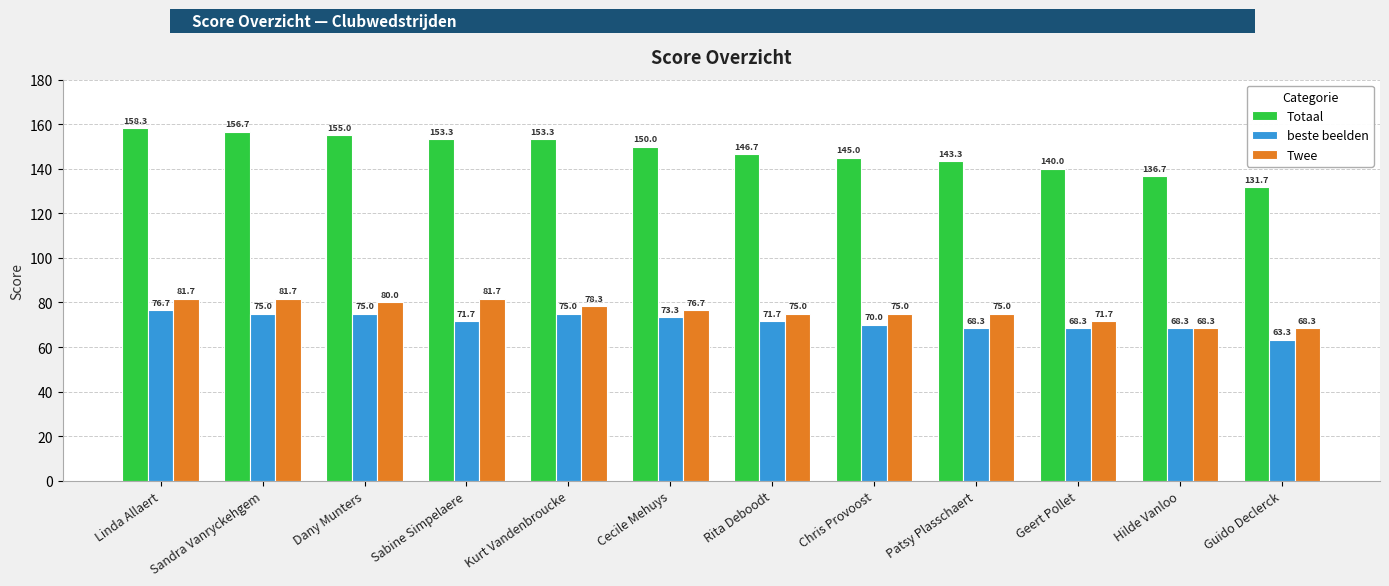

What are all the series names shown in the legend?

Totaal, beste beelden, Twee